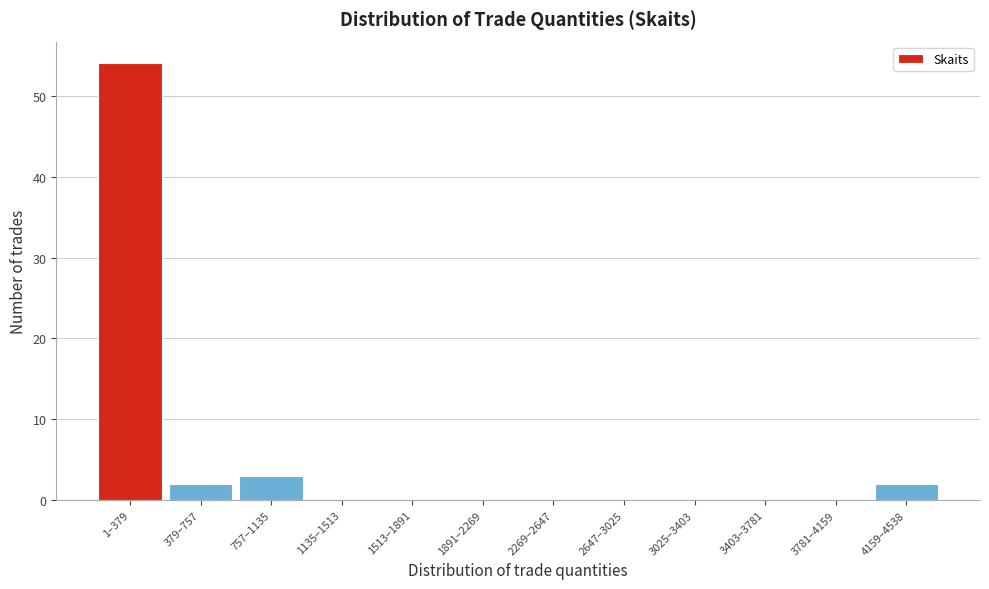

Reading left to right, what are all the values shown in this chart?

1–379=54	379–757=2	757–1135=3	1135–1513=0	1513–1891=0	1891–2269=0	2269–2647=0	2647–3025=0	3025–3403=0	3403–3781=0	3781–4159=0	4159–4538=2